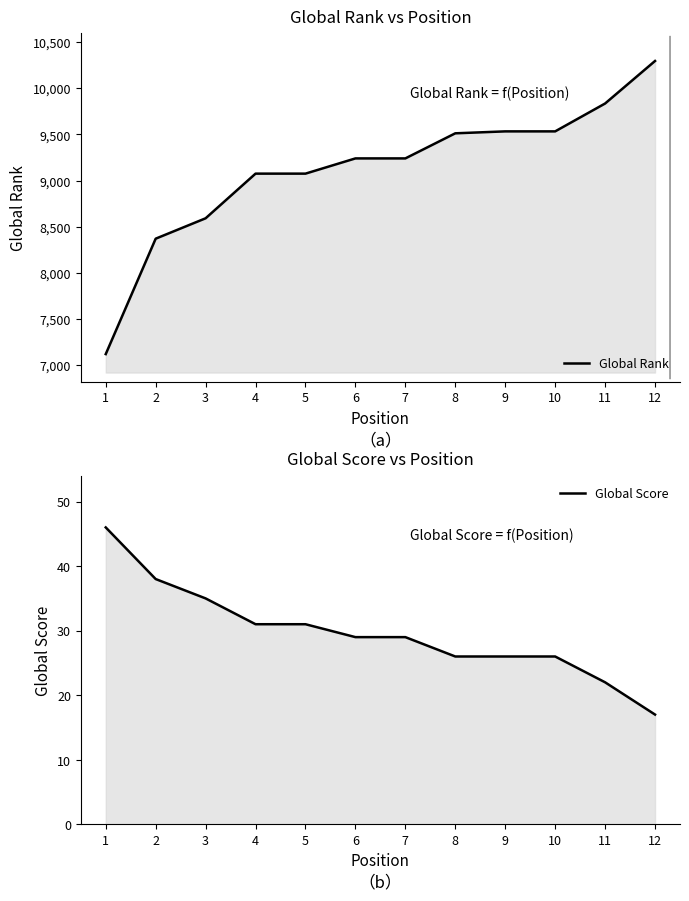

What are all the series names shown in the legend?

Global Rank, Global Score